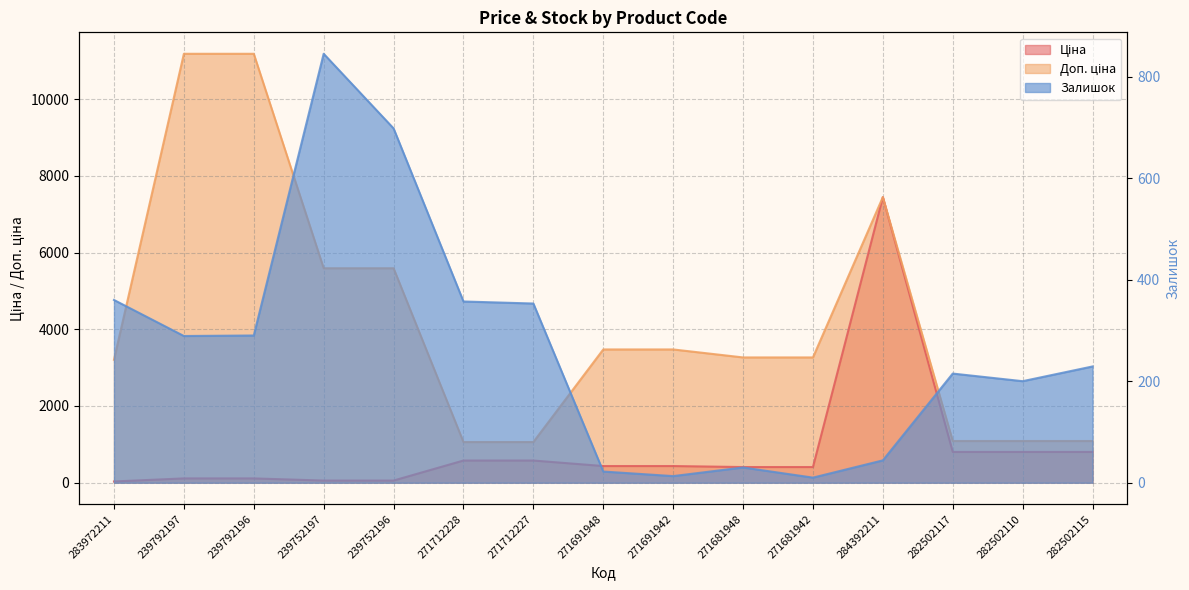

Reading right to left, transcribe all the data shown in this chart.

Ціна: 282502115=802.1	282502110=802.1	282502117=802.1	284392211=7444.6	271681942=408.2	271681948=408.2	271691942=434.3	271691948=434.3	271712227=578.1	271712228=578.1	239752196=55.9	239752197=55.9	239792196=111.8	239792197=111.8	283972211=32.0
Доп. ціна: 282502115=1087.0	282502110=1087.0	282502117=1087.0	284392211=7444.6	271681942=3265.8	271681948=3265.8	271691942=3474.1	271691948=3474.1	271712227=1060.0	271712228=1060.0	239752196=5591.0	239752197=5591.0	239792196=11182.0	239792197=11182.0	283972211=3205.0
Залишок: 282502115=229.0	282502110=200.0	282502117=215.0	284392211=44.0	271681942=10.0	271681948=30.0	271691942=13.0	271691948=22.0	271712227=353.0	271712228=357.0	239752196=698.0	239752197=845.0	239792196=290.0	239792197=289.0	283972211=360.0